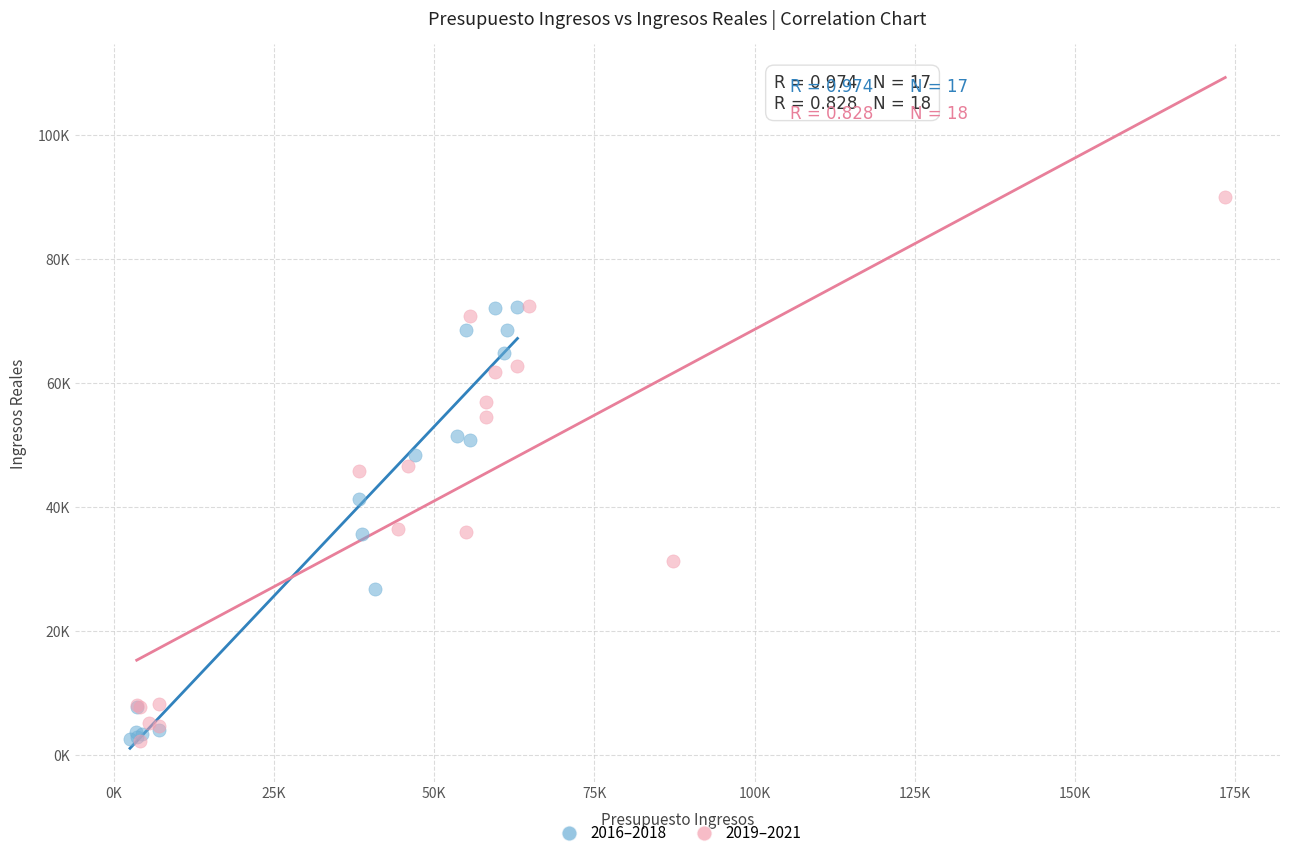

What are all the series names shown in the legend?

2016–2018, 2019–2021